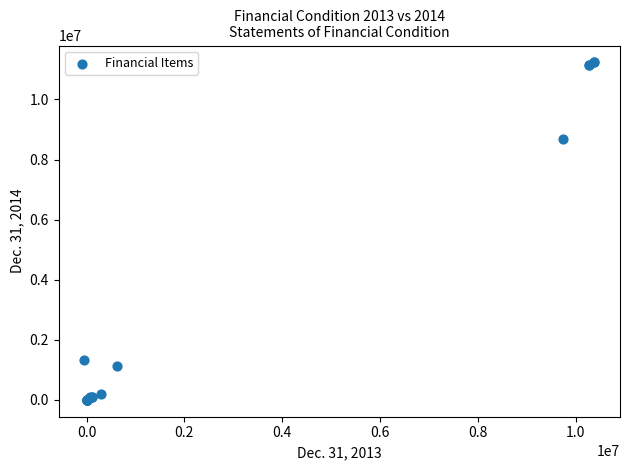

What Y value in the scatter plot is closest to 5616188?

8697839.0